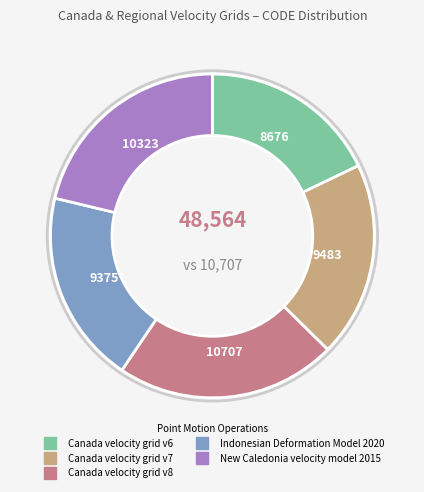

Do New Caledonia velocity model 2015 and Indonesian Deformation Model 2020 together represent more than half of the pie?

No